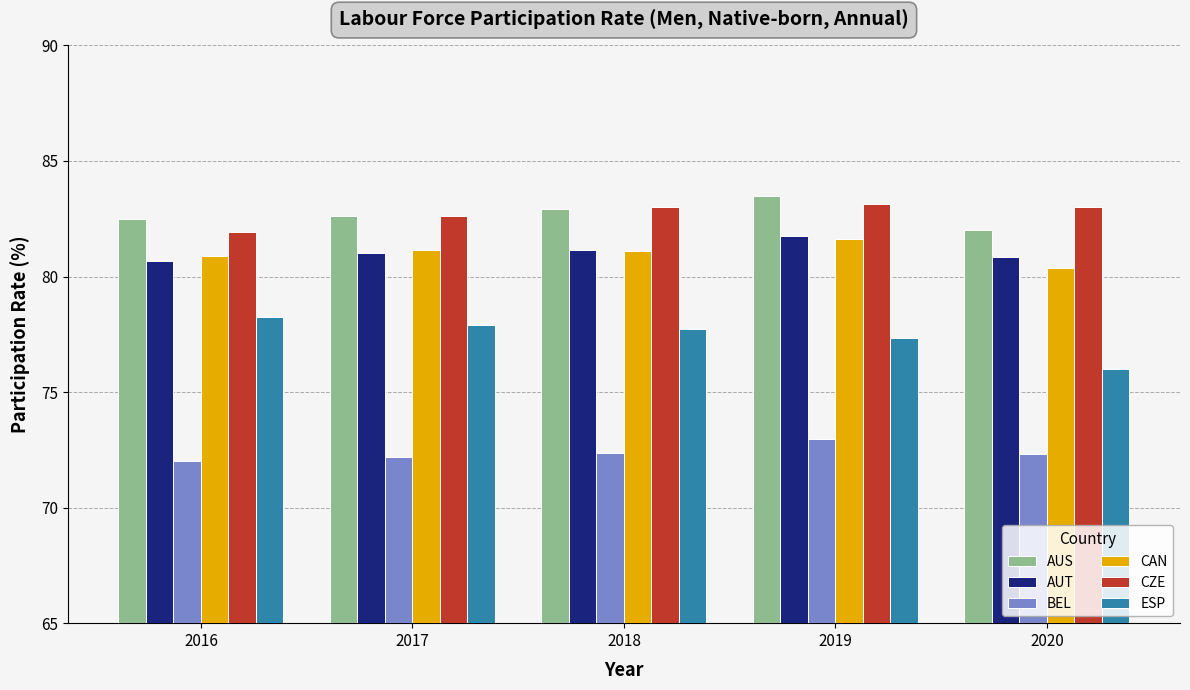

What is the maximum value for CZE?

83.2